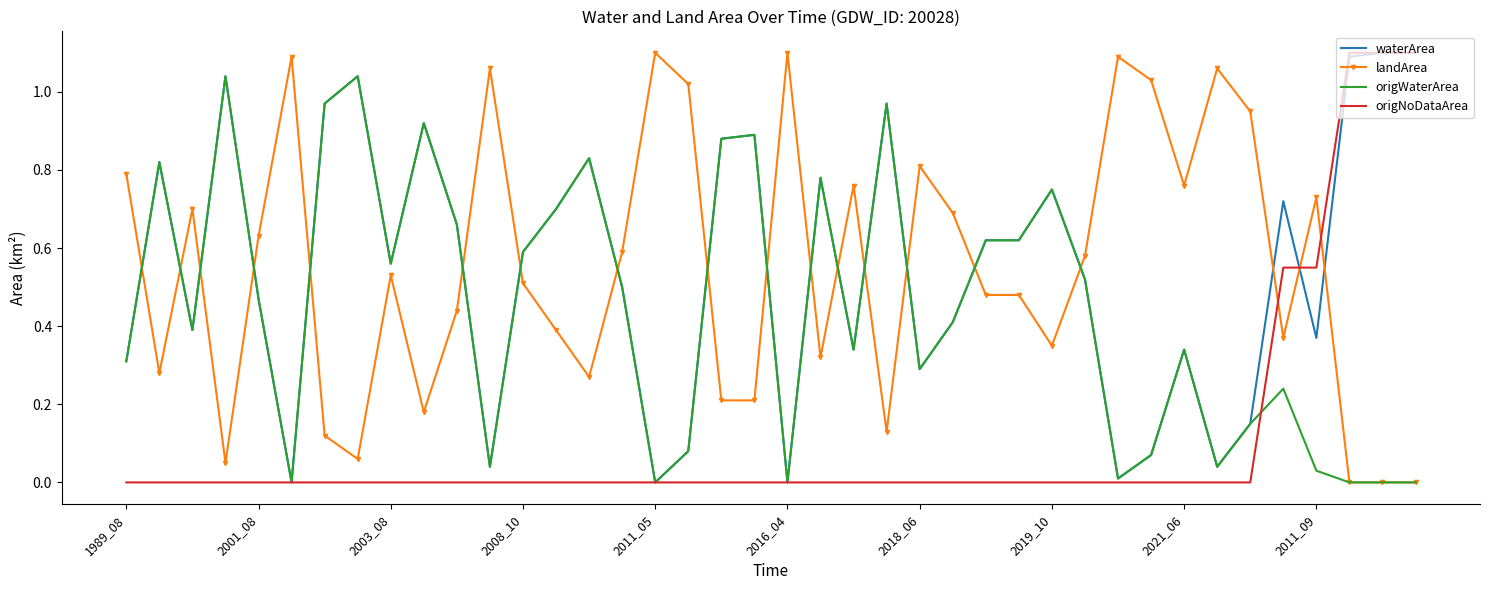

True or false: landArea and origNoDataArea intersect in this chart.

True